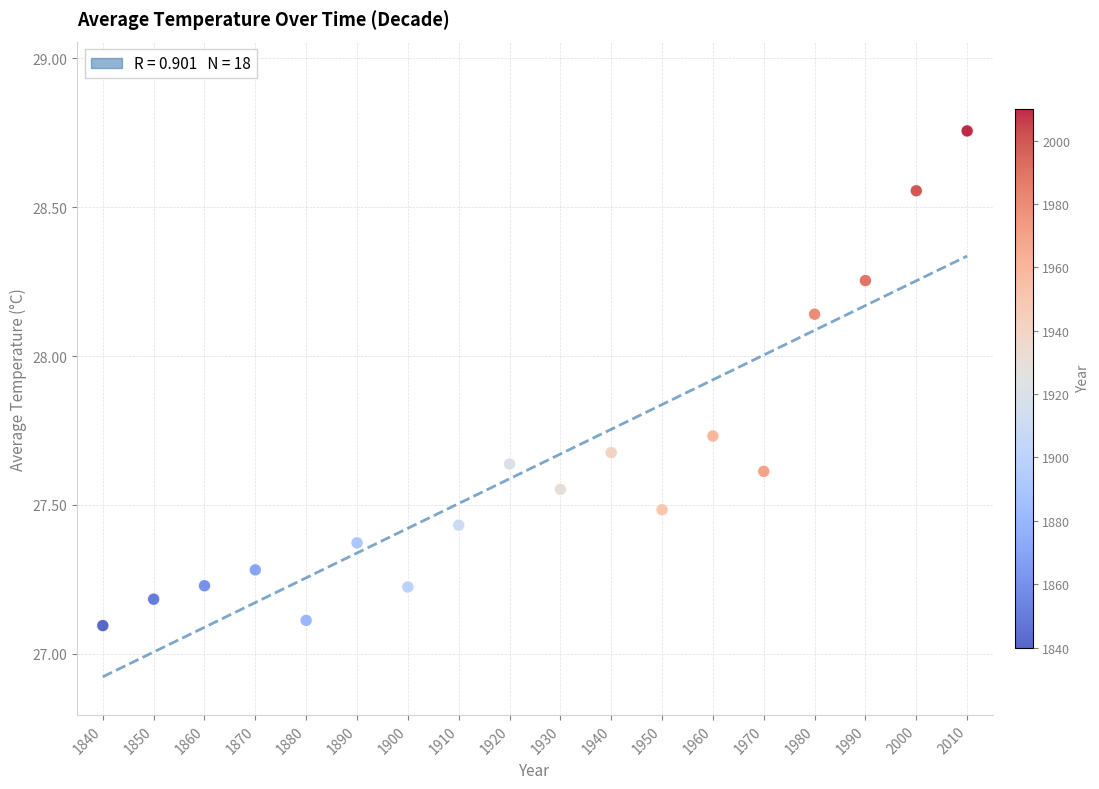

What is the range of X values (max minus min)?

170.0